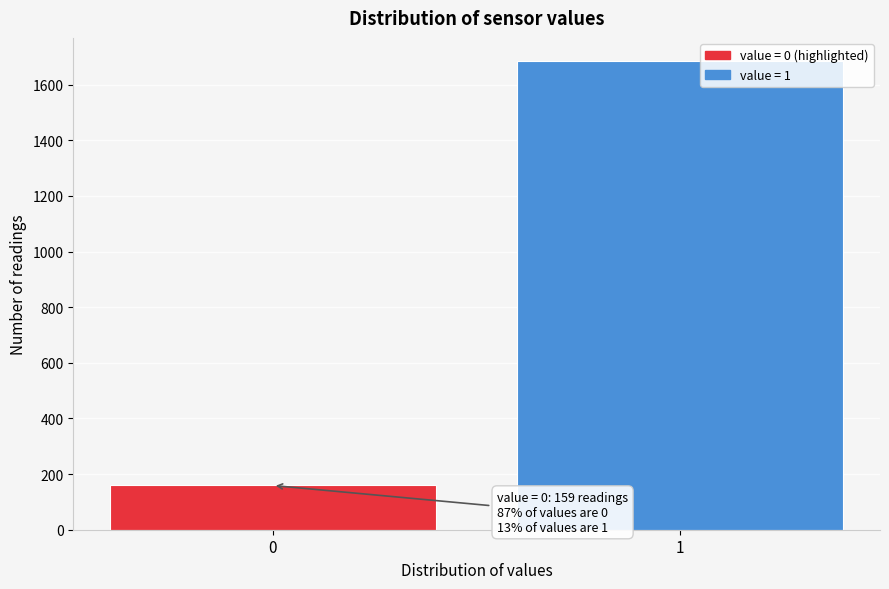

Reading left to right, what are all the values shown in this chart?

159	1684